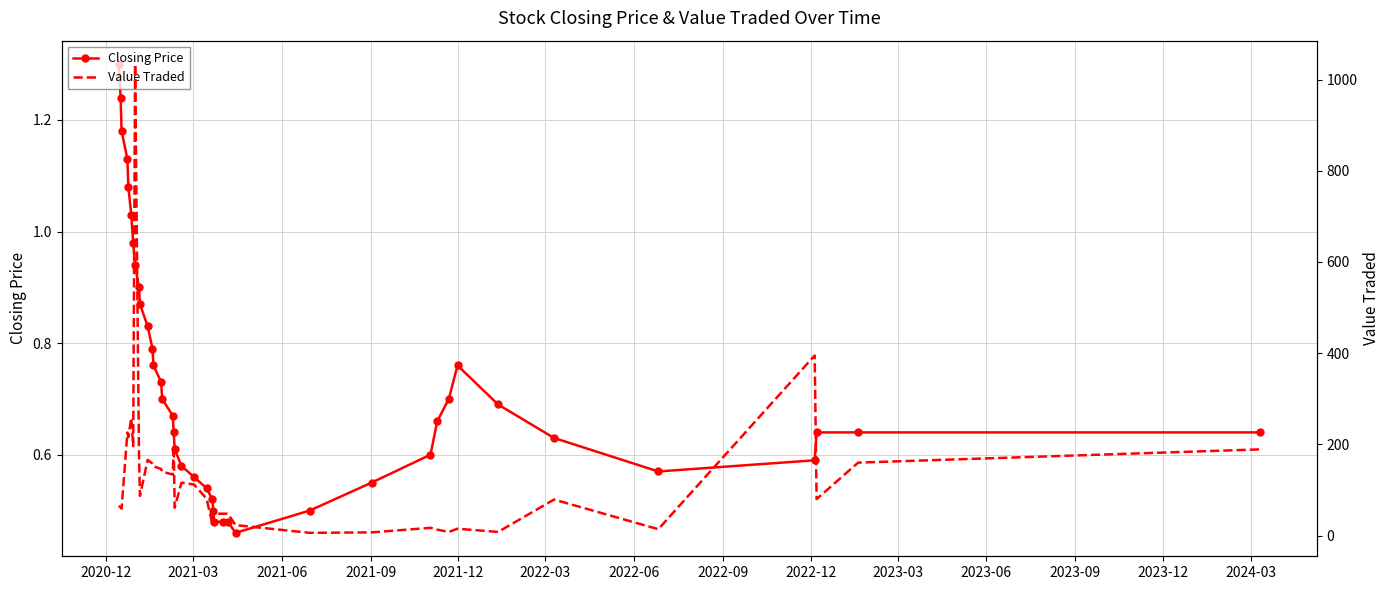

True or false: Value Traded has more than 2 interior local peaks.

True